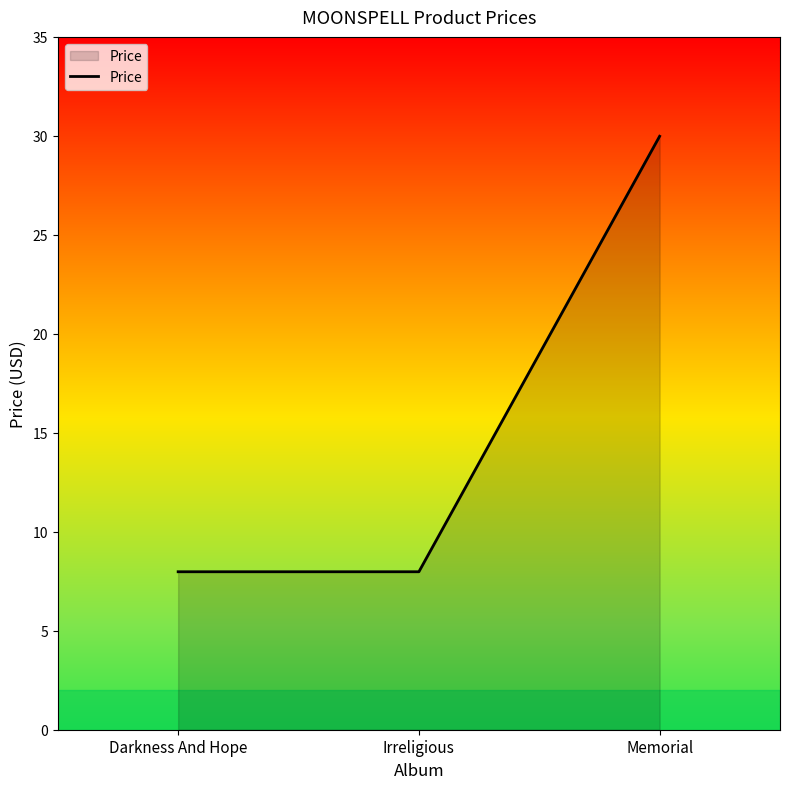

What is the change in value from Darkness And Hope to Memorial?

+22.0